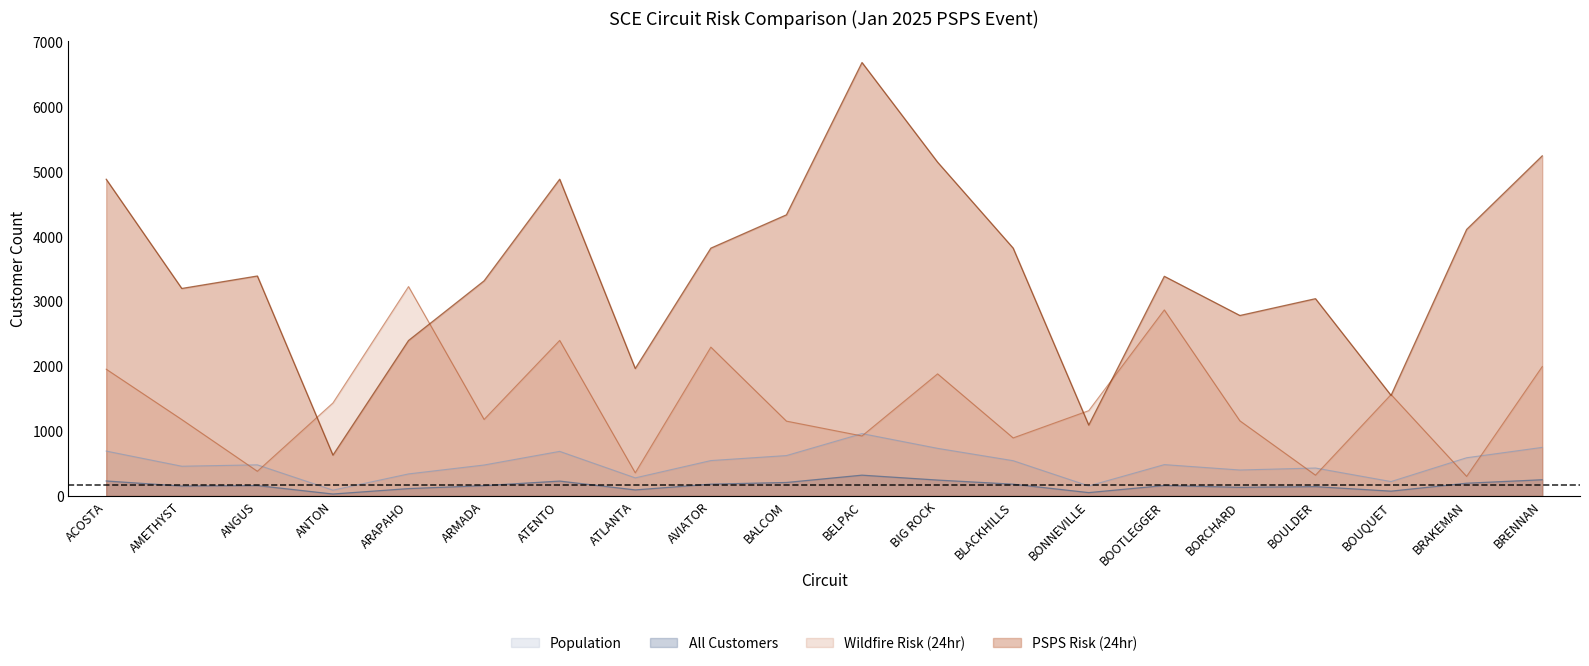

What is the total value across all series at BELPAC?

8890.5